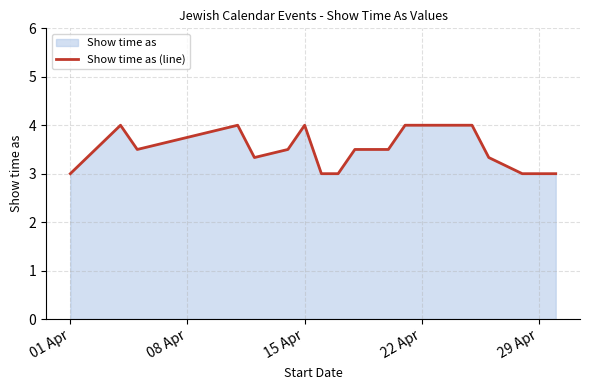

What is the difference between the maximum and minimum values?

1.0